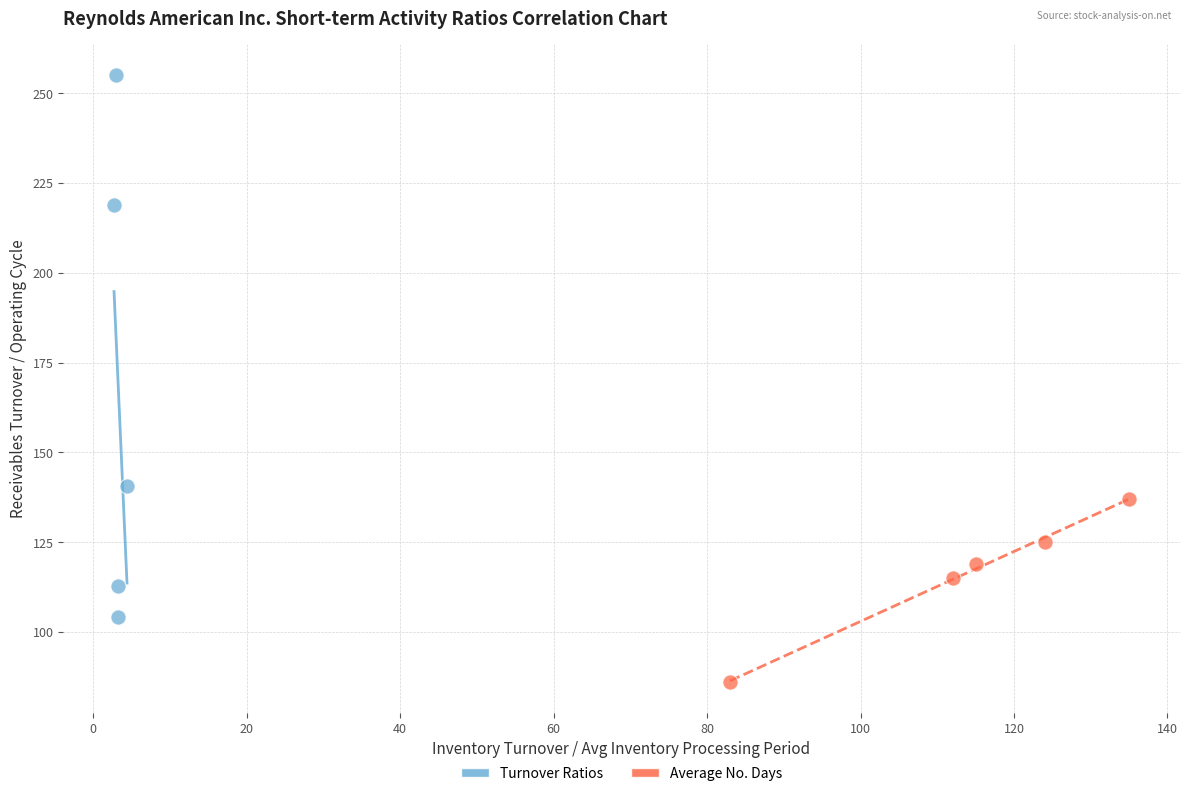

Which series reaches the maximum Y coordinate?

Turnover Ratios